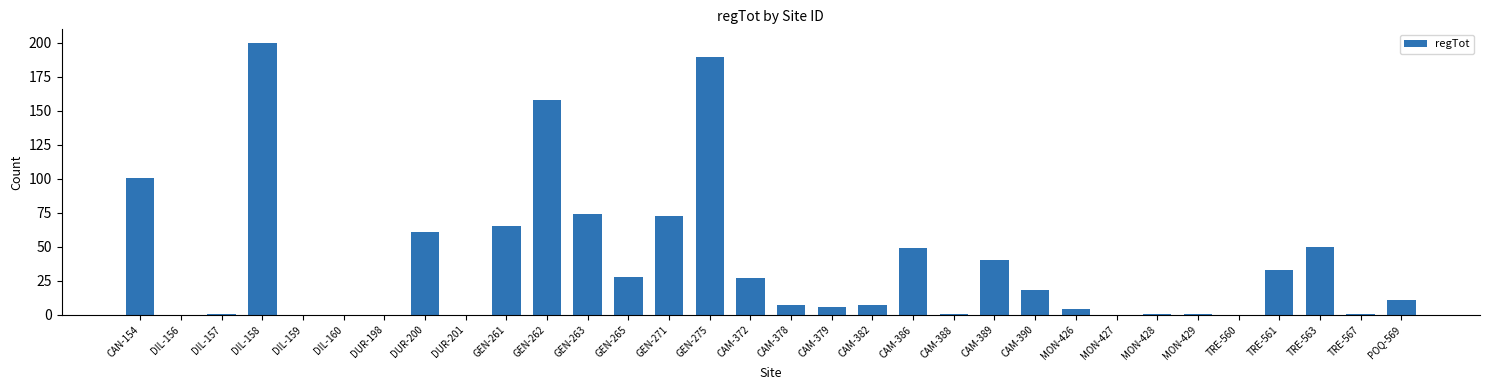

What is the maximum value shown in the chart?

200